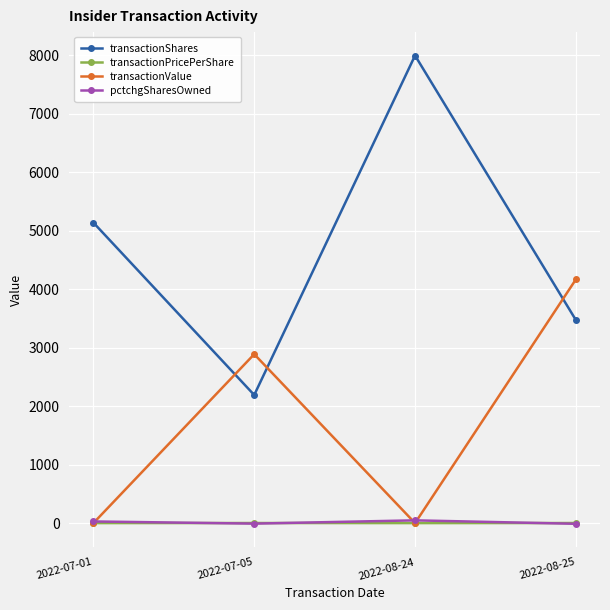

What is the value of the pctchgSharesOwned point at the 2nd from the left?

-9.0